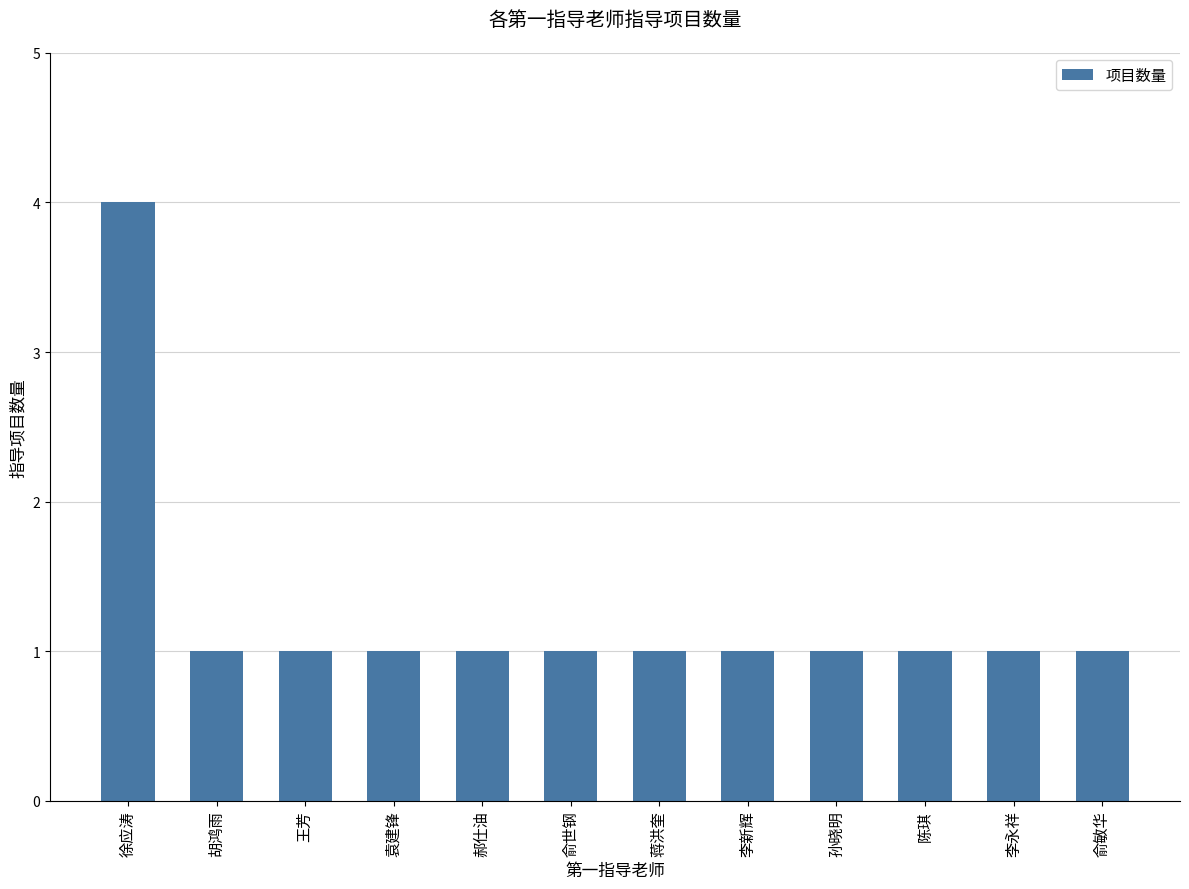

What position from the left is 俞敏华?

12